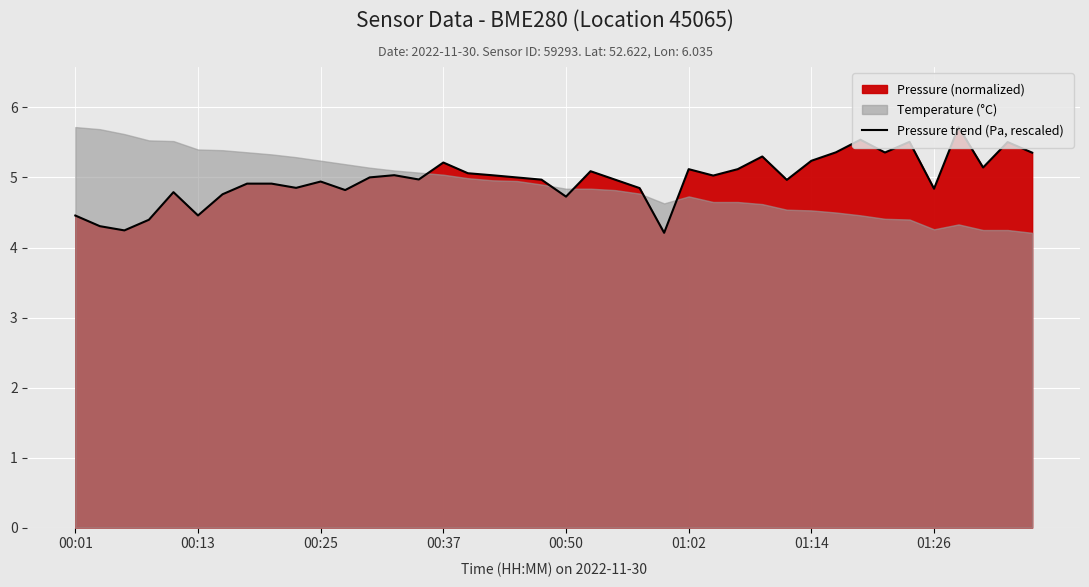

Where is the data nearest to the value 4?

24